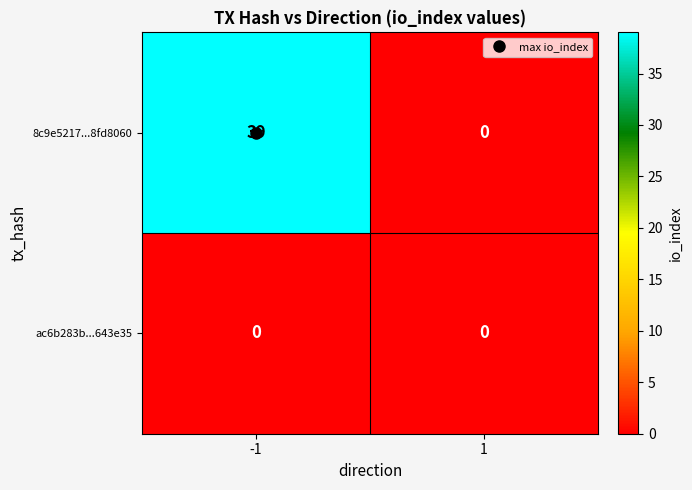

What is the difference between the 8c9e5217...8fd8060 values at -1 and 1?

39